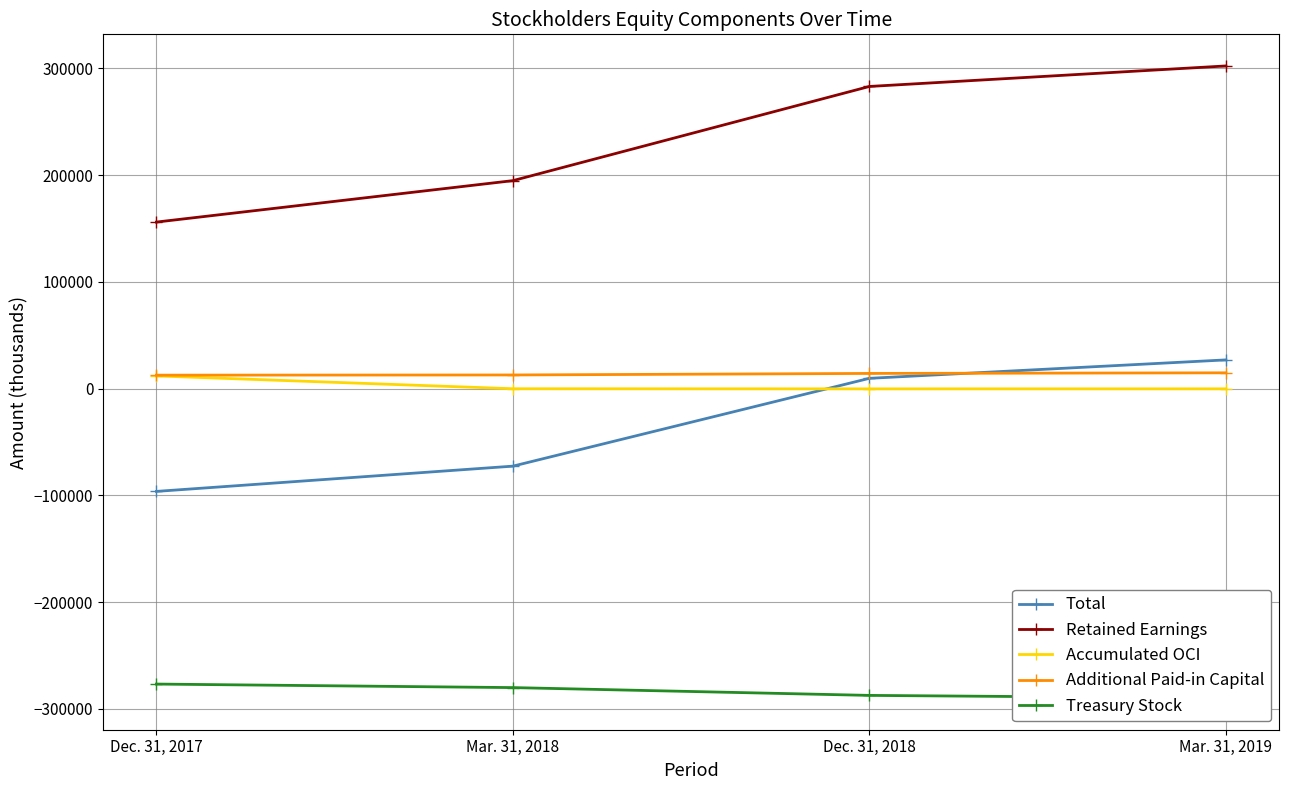

True or false: Treasury Stock has more than 0 interior local peaks.

False